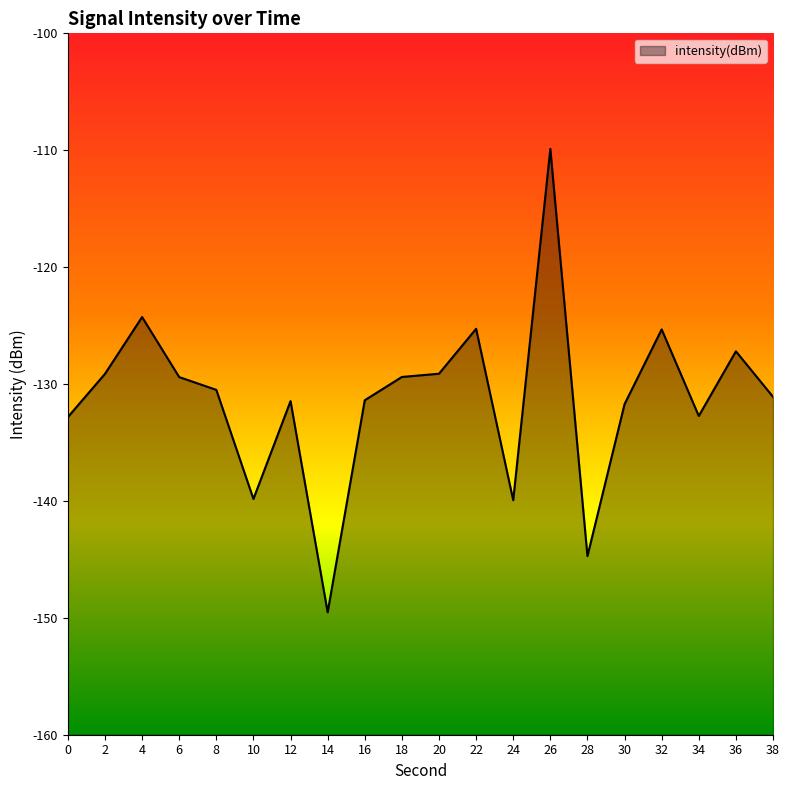

Reading right to left, extract all data points from this chart.

-131.1	-127.2	-132.7	-125.3	-131.7	-144.7	-109.9	-139.9	-125.3	-129.1	-129.4	-131.4	-149.5	-131.5	-139.8	-130.5	-129.4	-124.3	-129.1	-132.8